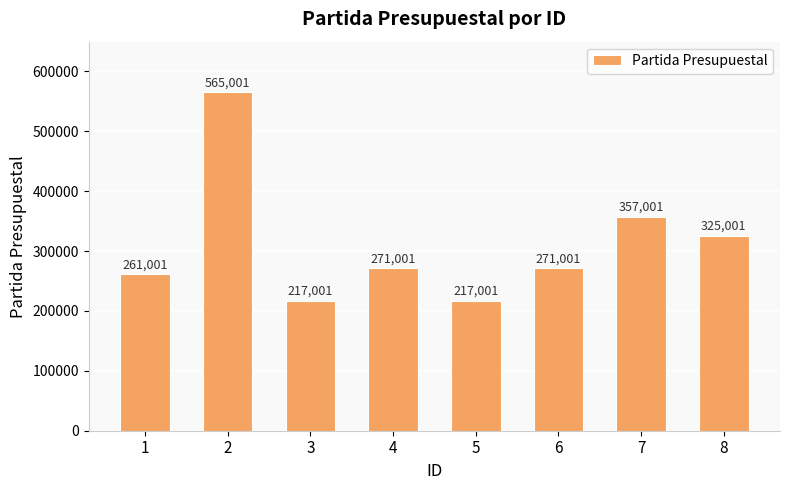

What is the greatest value displayed?

565001